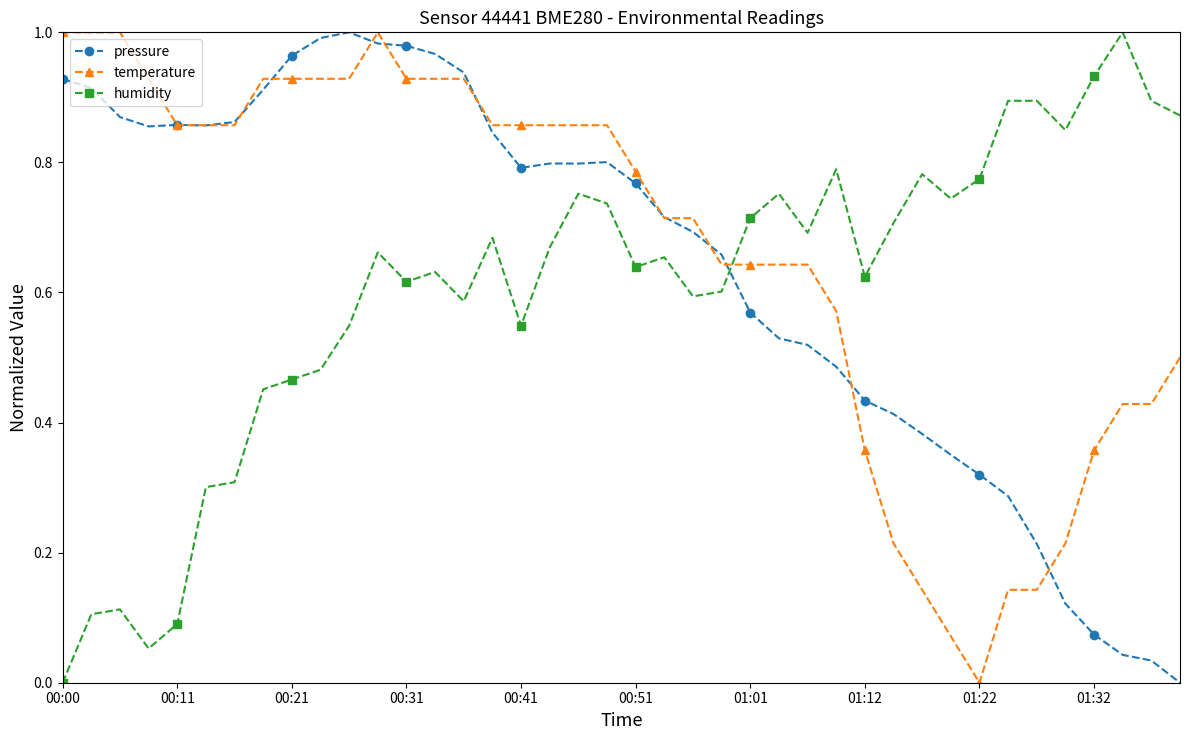

True or false: humidity and pressure intersect in this chart.

True